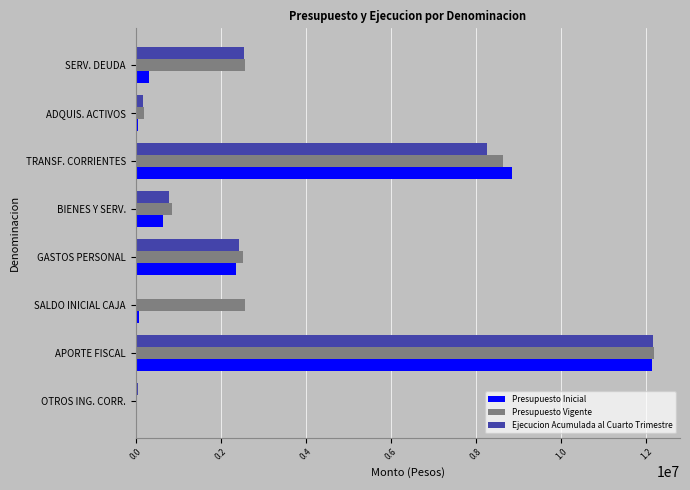

Count the number of data series in this chart.

3